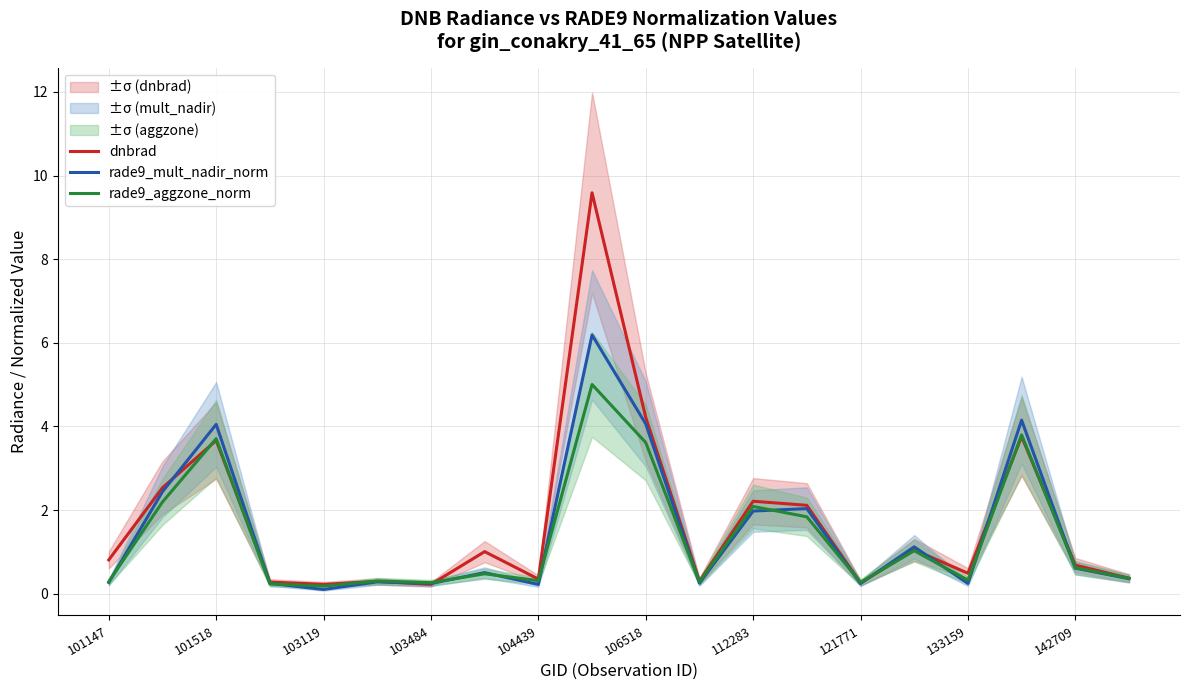

What is the maximum value shown in the chart?

9.6